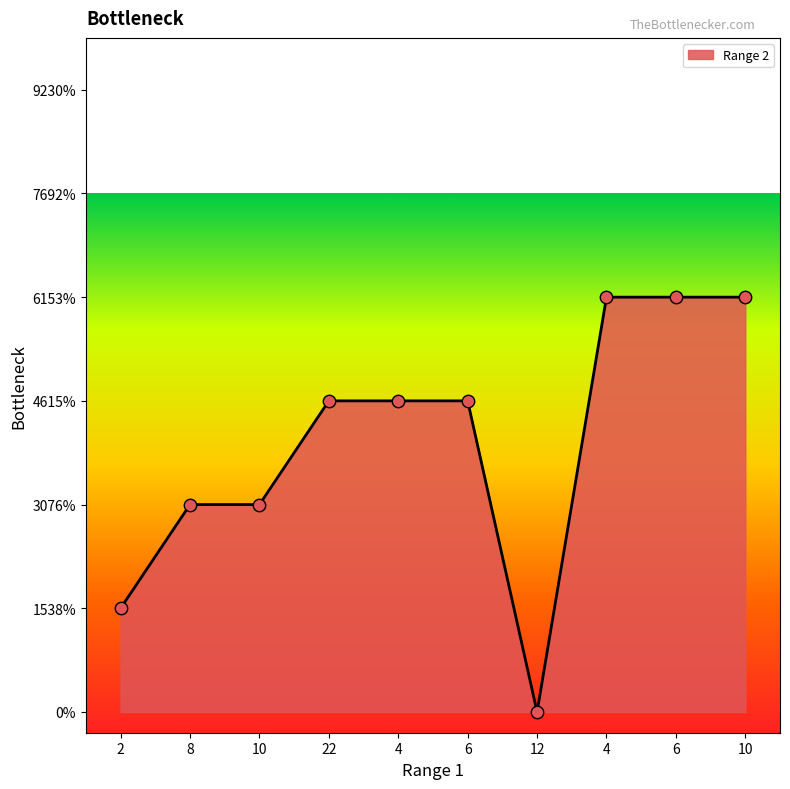

Approximately how many times larger is the value at 2 compared to 4?

0.2